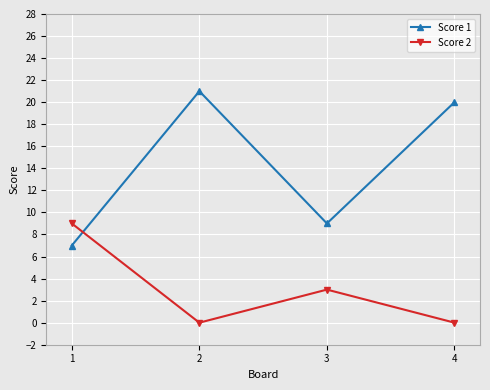

How many times do Score 1 and Score 2 cross each other?

1